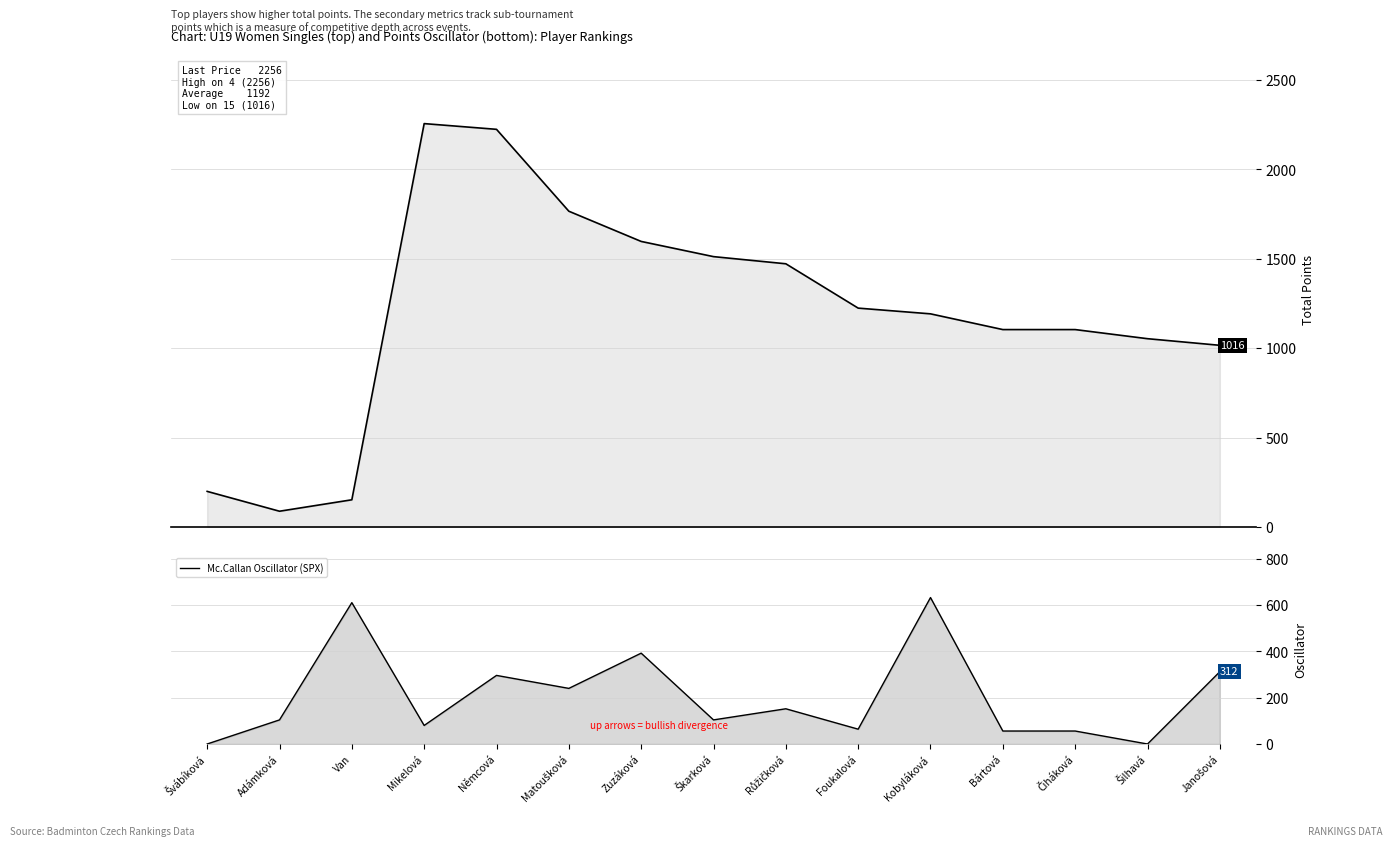

Which series has the largest total across all categories?

Body (Points)